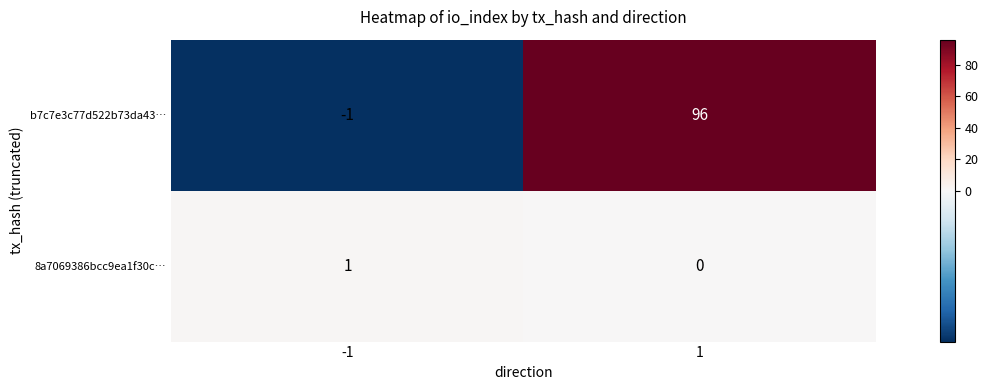

Which series changed the most between -1 and 1?

b7c7e3c77d522b73da43…